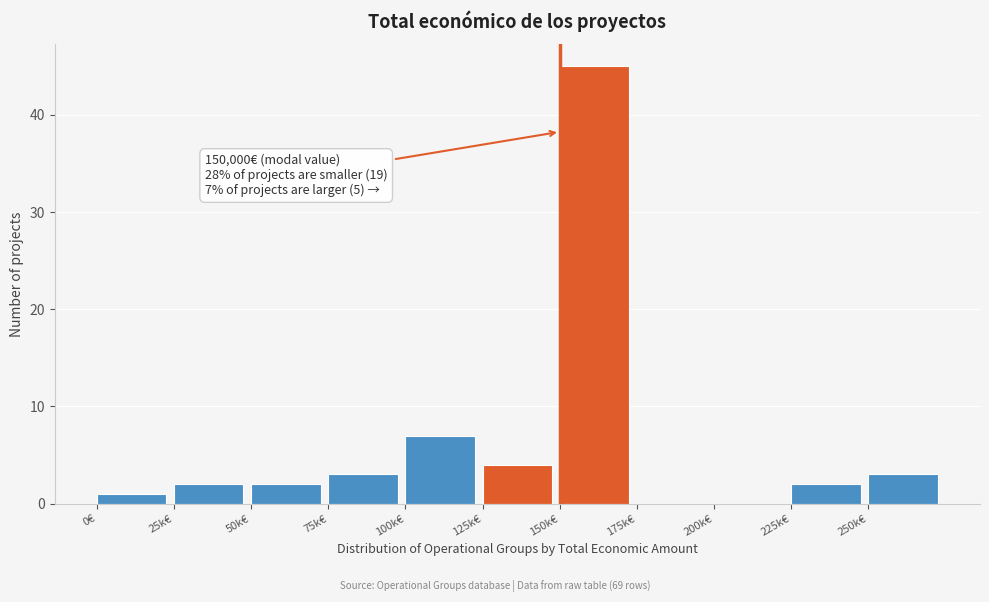

Reading left to right, what are all the values shown in this chart?

0€=1	25k€=2	50k€=2	75k€=3	100k€=7	125k€=4	150k€=45	175k€=0	200k€=0	225k€=2	250k€=3